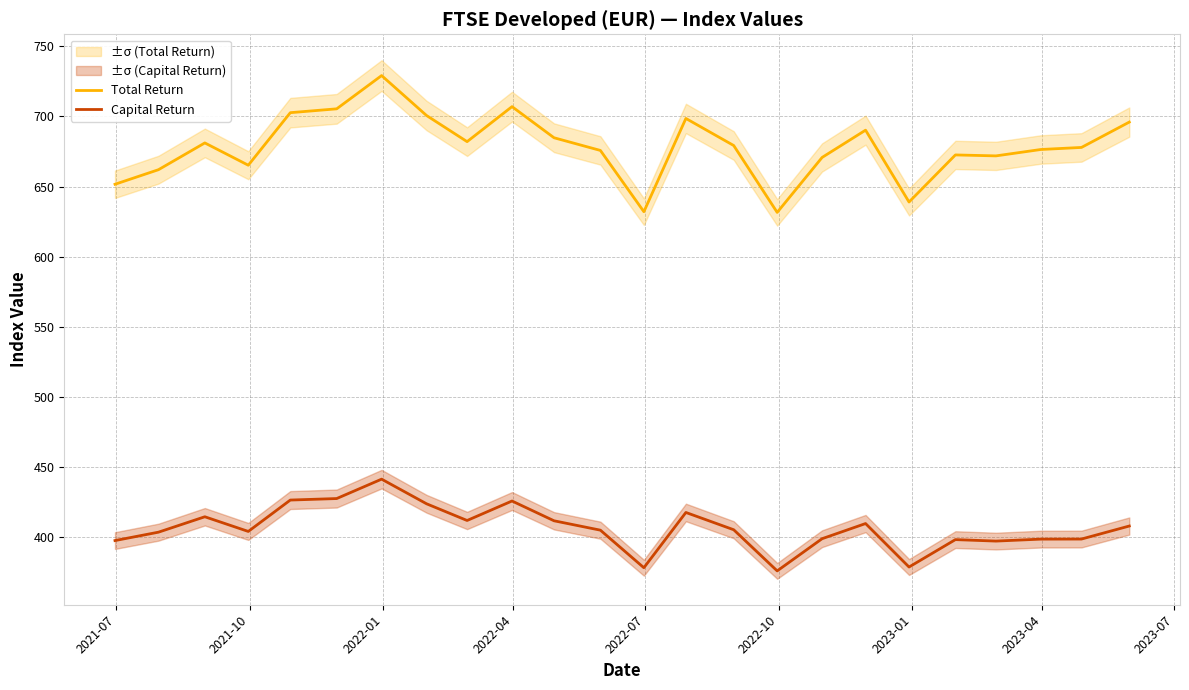

Which series has the largest total across all categories?

Total Return